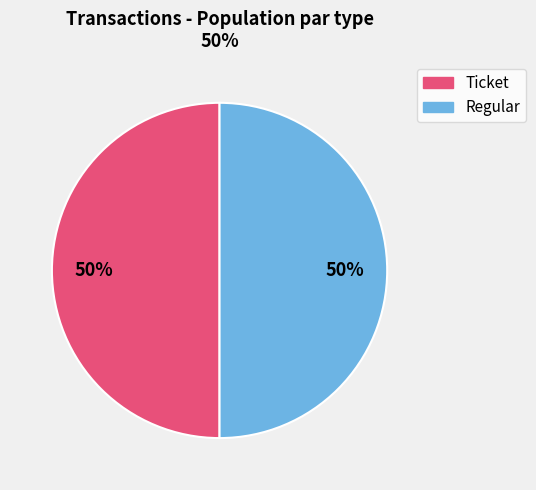

To the nearest percent, what is the average slice percentage?

50%